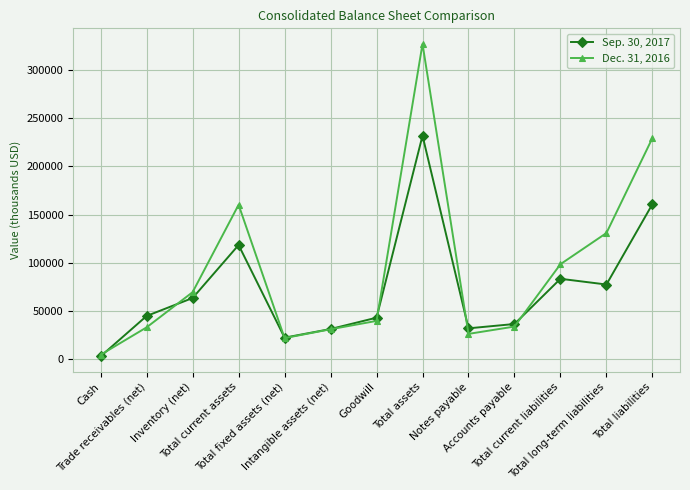

List the series in order of their peak value, lowest first.

Sep. 30, 2017, Dec. 31, 2016